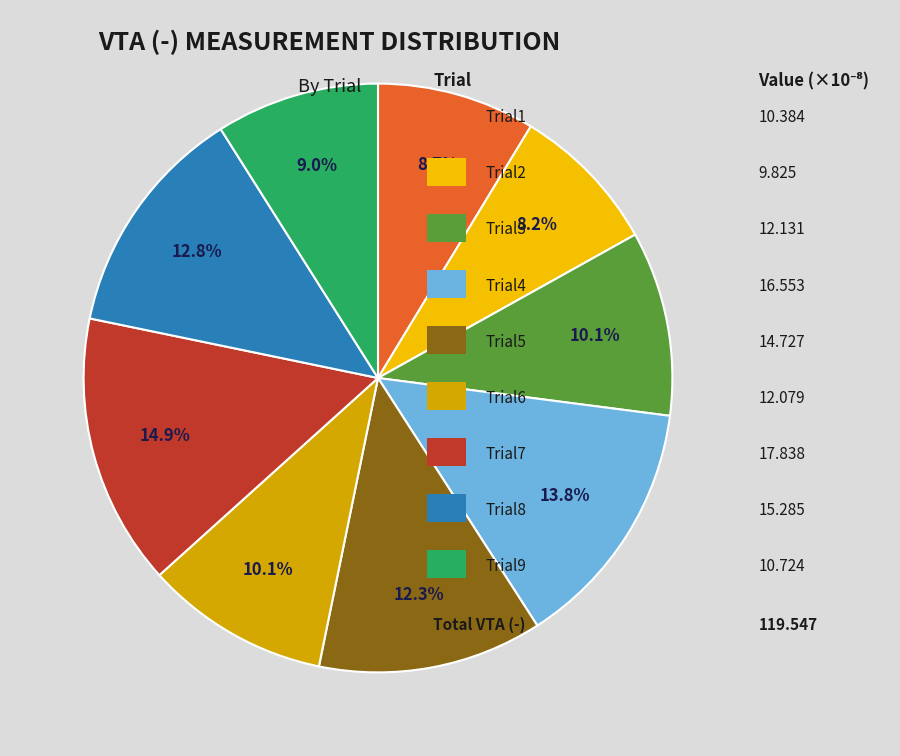

Is there any slice that represents more than half of the pie?

No